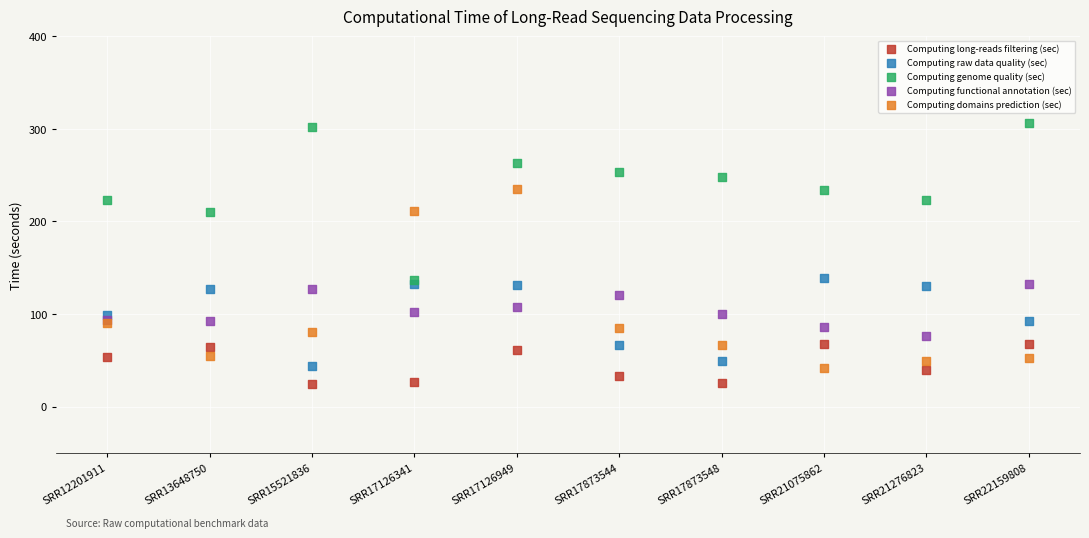

Which series has the largest Y range (max minus min)?

Computing domains prediction (sec)